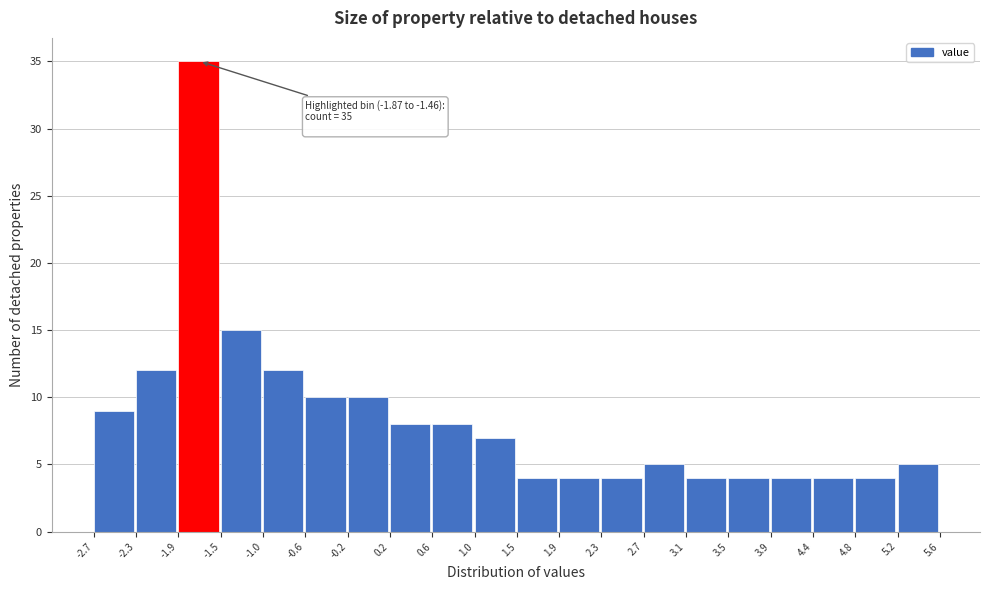

Over which range of the x-axis is the bar tallest?

-1.9 to -1.5